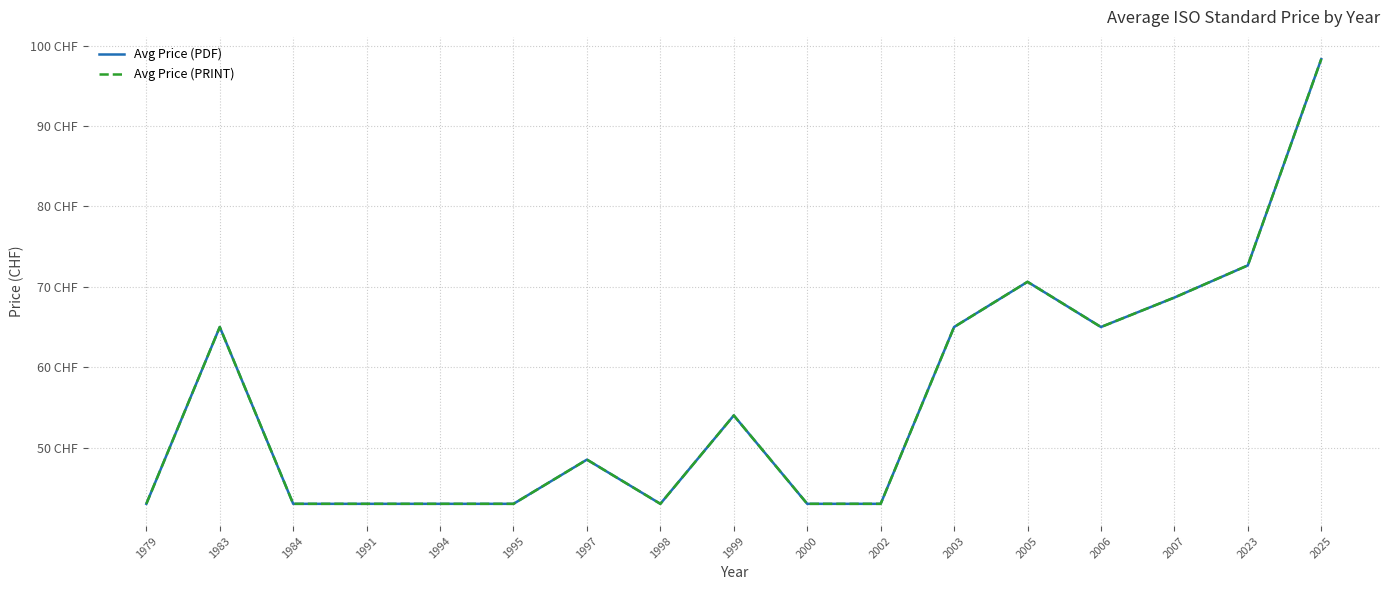

Where is the first local maximum for Avg Price (PRINT)?

1983